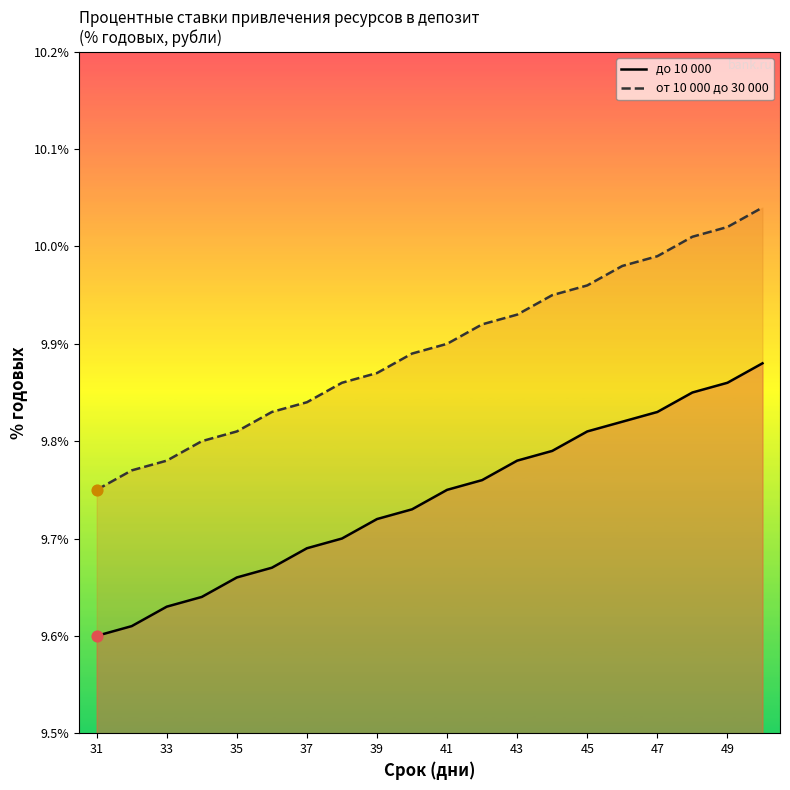

Which series reaches the minimum Y coordinate?

до 10 000